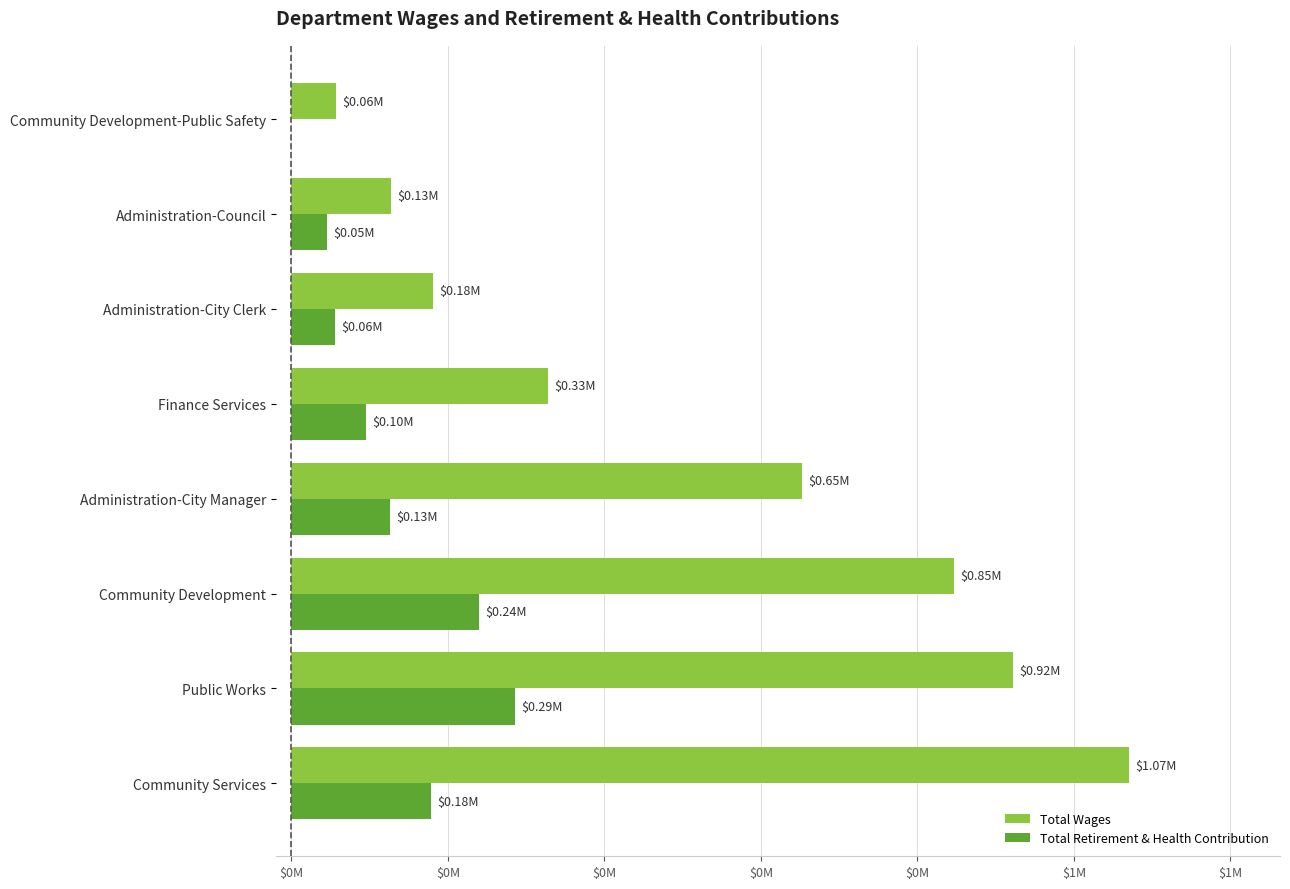

At how many categories does at least one series exceed 326297?

5